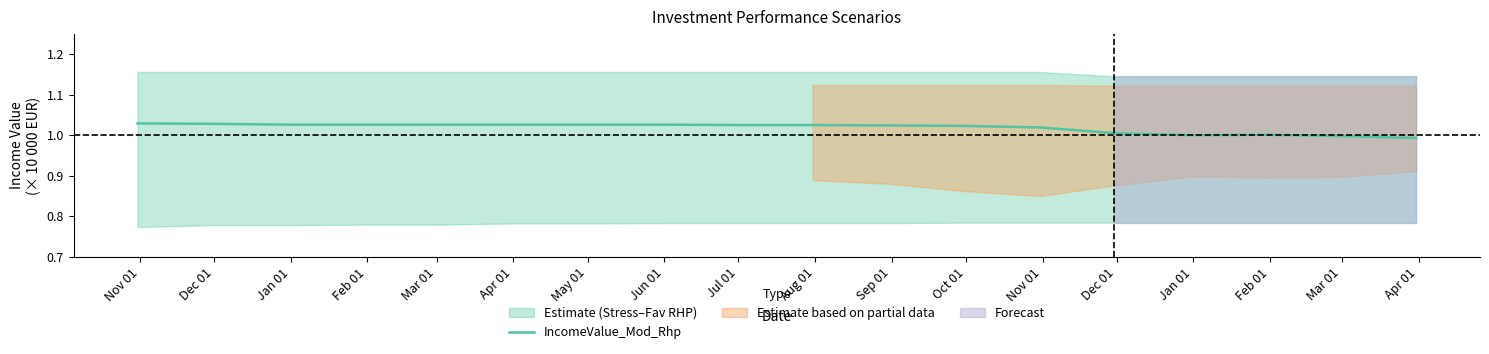

Between Feb 01 and Nov 01, which is larger?

Feb 01